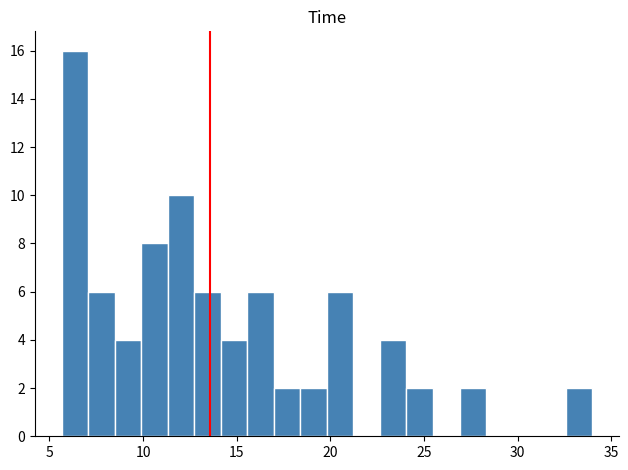

Read against the x-axis, roughly where is the centre of the tallest bar?

6.5